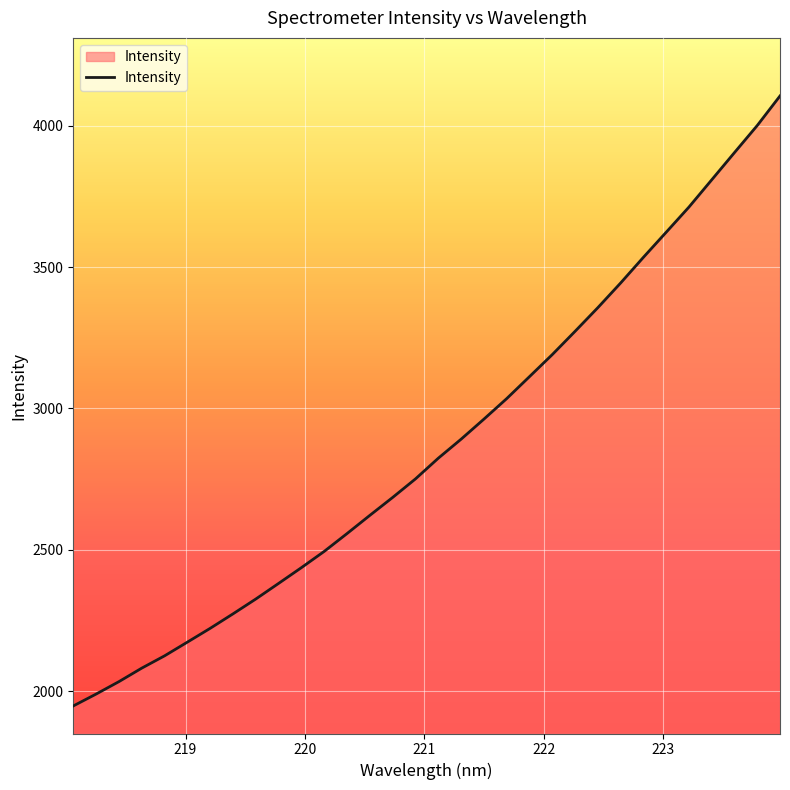

What is the minimum value shown in the chart?

1948.3